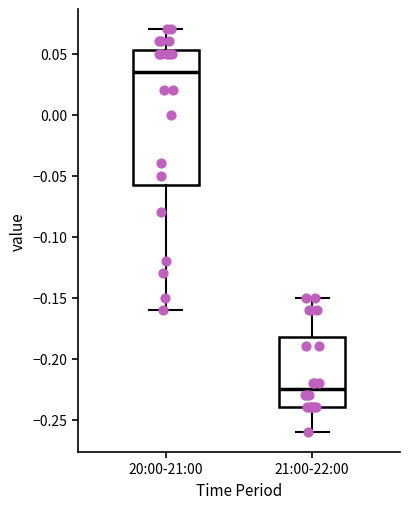

Which box's median line is the lowest?

21:00-22:00